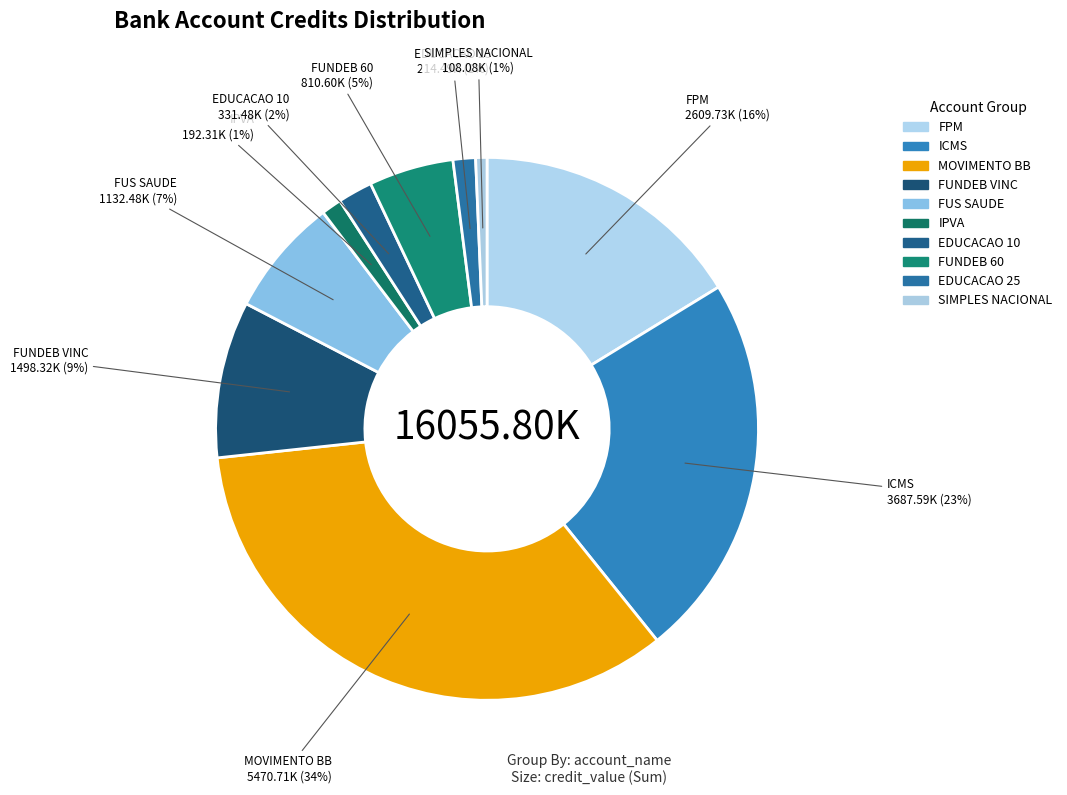

Count the number of slices in the pie.

10